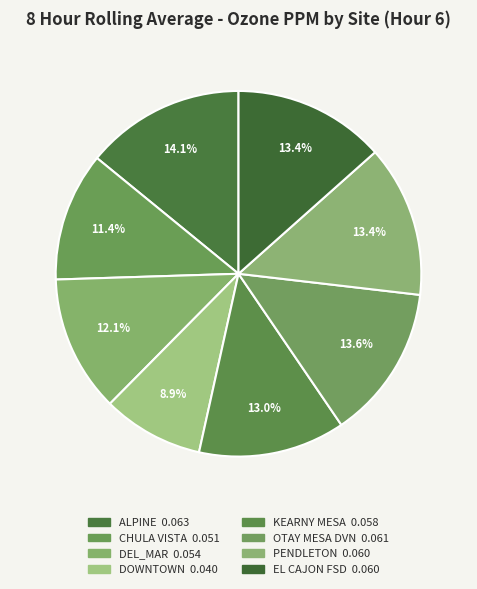

How many segments does this pie chart have?

8